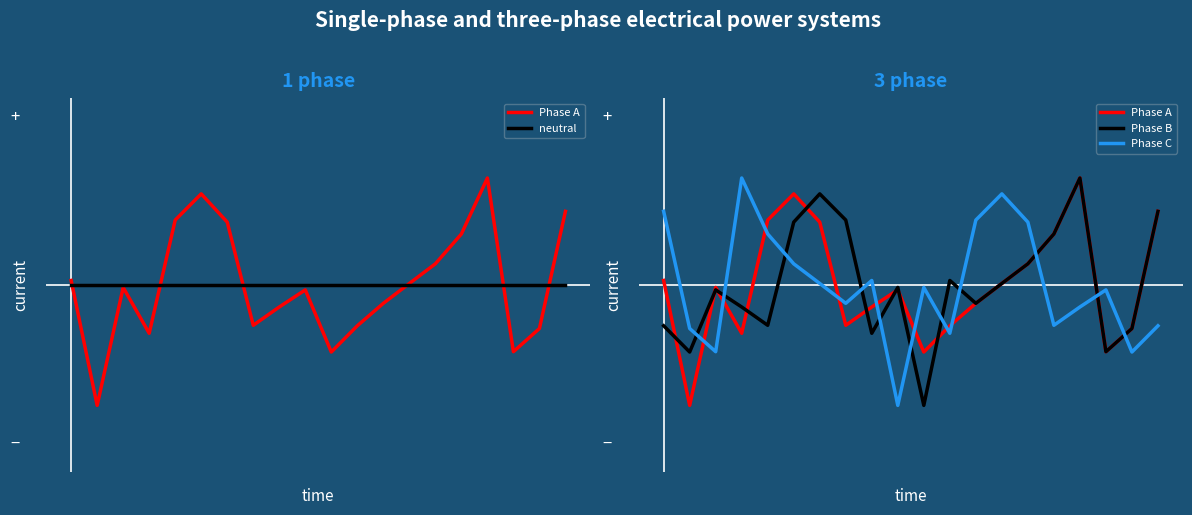

How many data points does each series have?

20